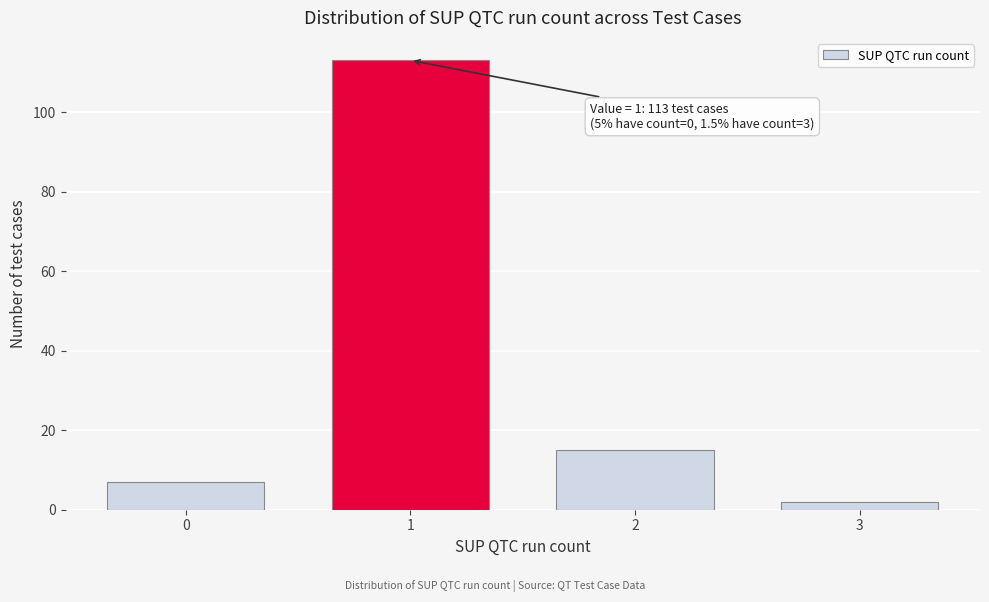

Reading left to right, list all the values displayed in this chart.

7	113	15	2